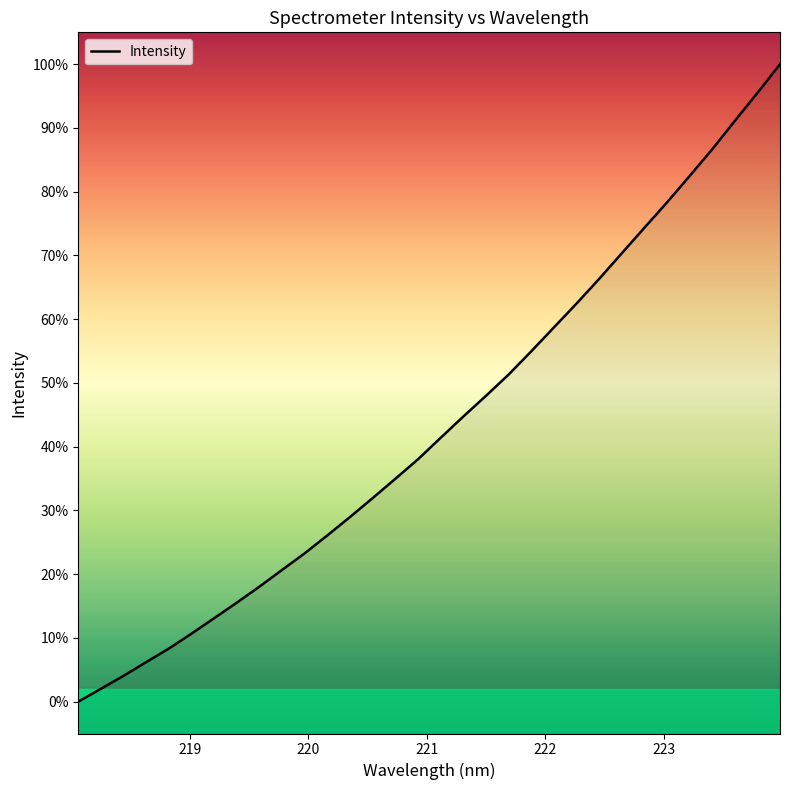

Does the chart have visible grid lines?

No